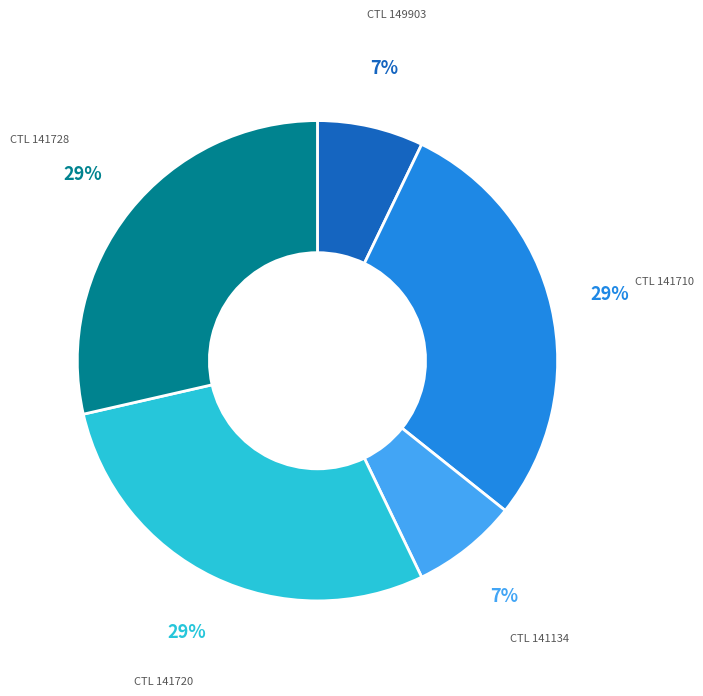

Is there a majority slice in this chart?

No